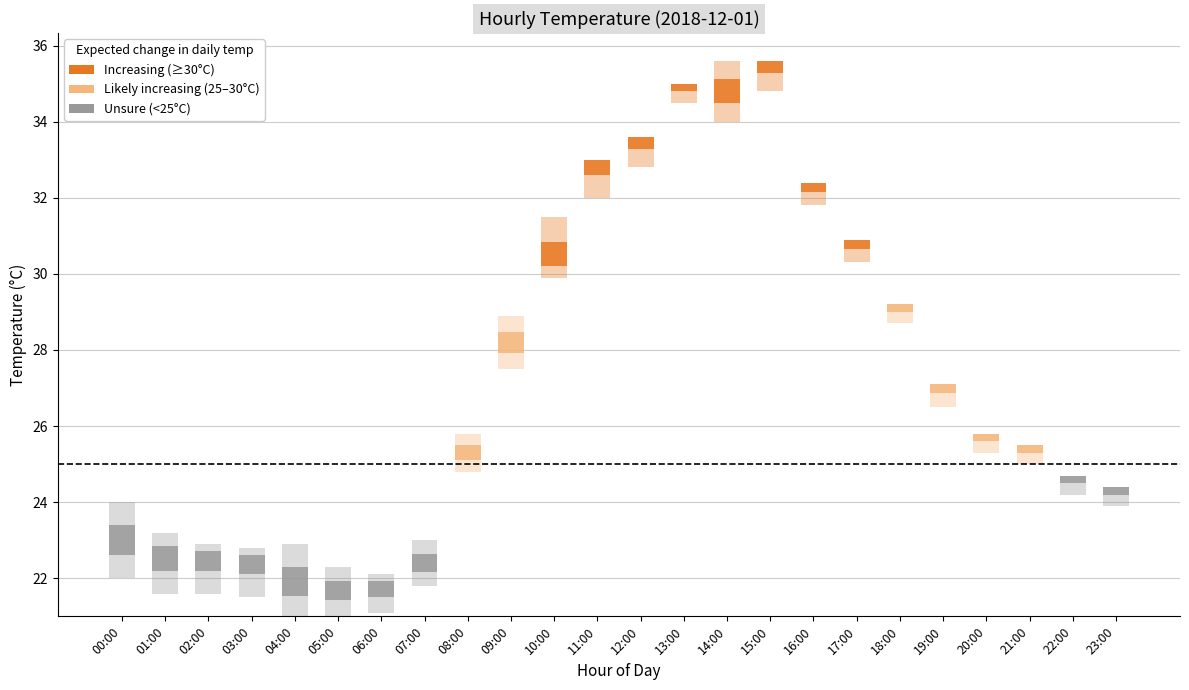

Where does the min_temp series first go above 25?

09:00